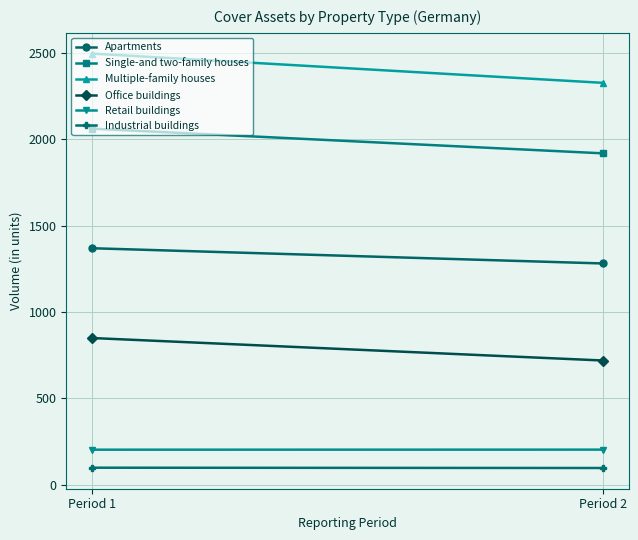

What is the average value of the Office buildings series?

783.9